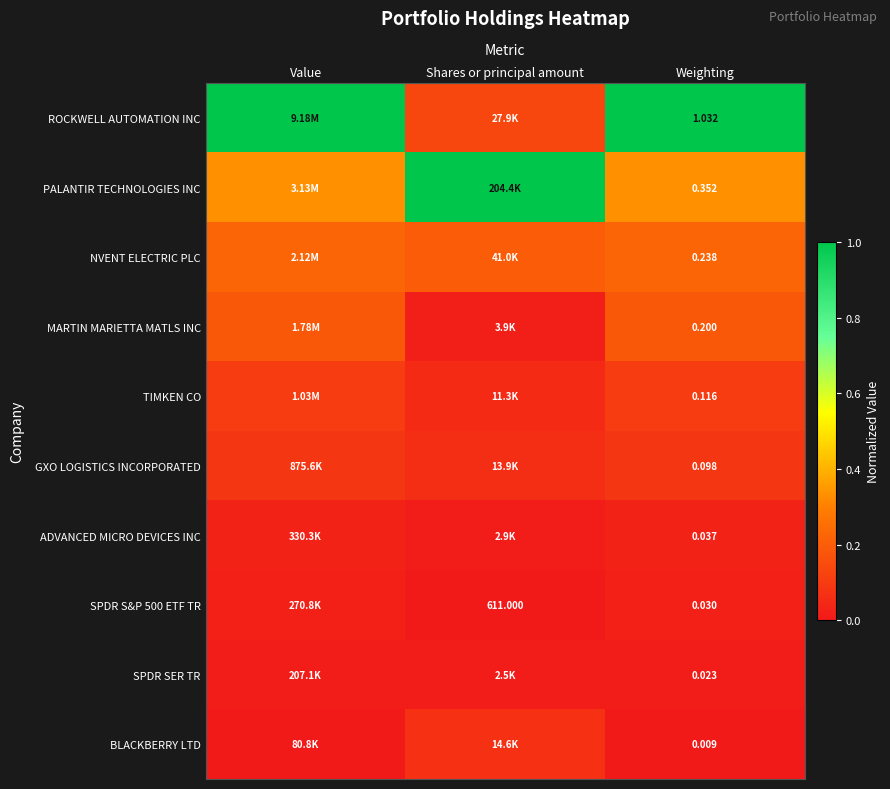

Is the value of SPDR SER TR at Weighting greater than the value of ADVANCED MICRO DEVICES INC at Weighting?

No